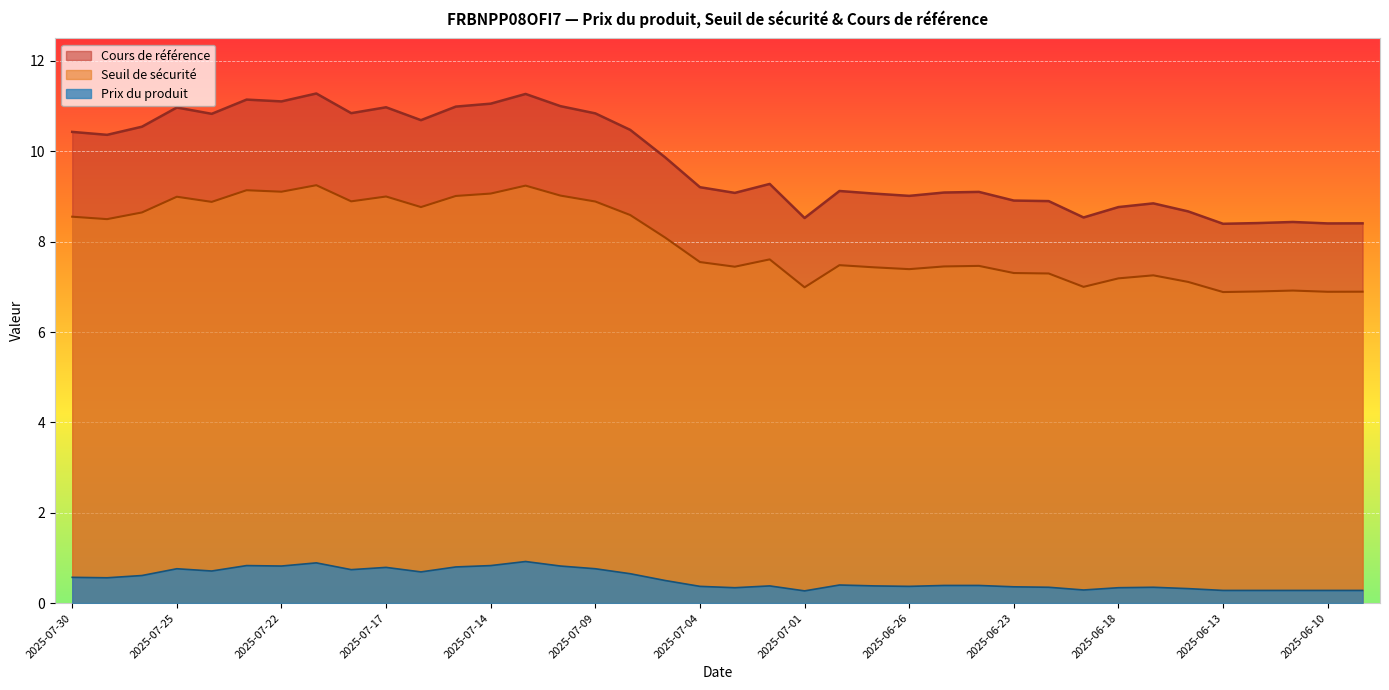

Is it true that Cours de référence equals 13.5 at 2025-06-20?

False